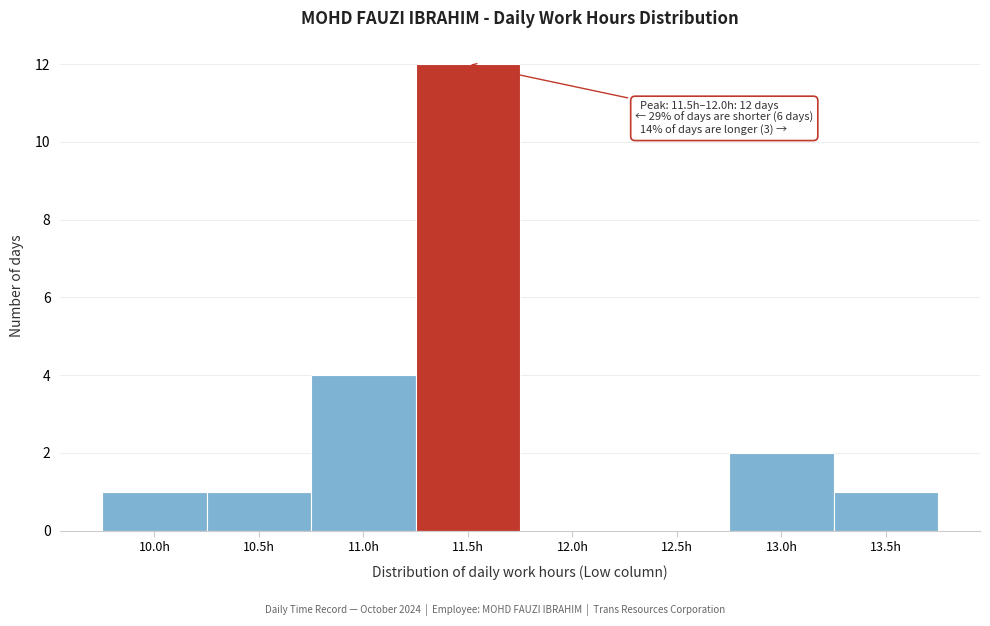

Reading right to left, what are all the values shown in this chart?

13.5h=1	13.0h=2	12.5h=0	12.0h=0	11.5h=12	11.0h=4	10.5h=1	10.0h=1